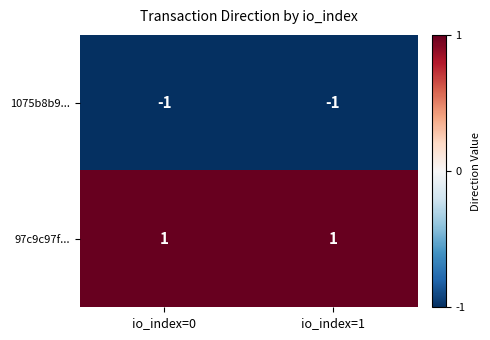

List the series in order of their overall mean, lowest first.

1075b8b9..., 97c9c97f...